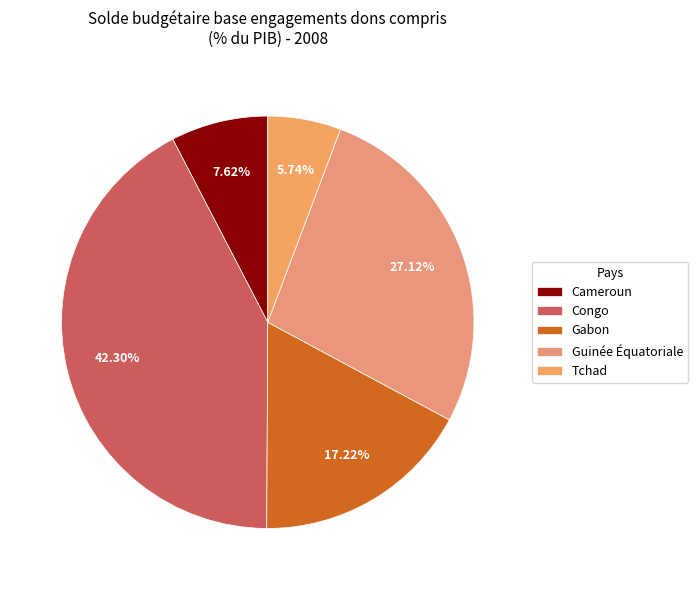

To the nearest percent, what is the difference between the Congo and Guinée Équatoriale slice percentages?

15%